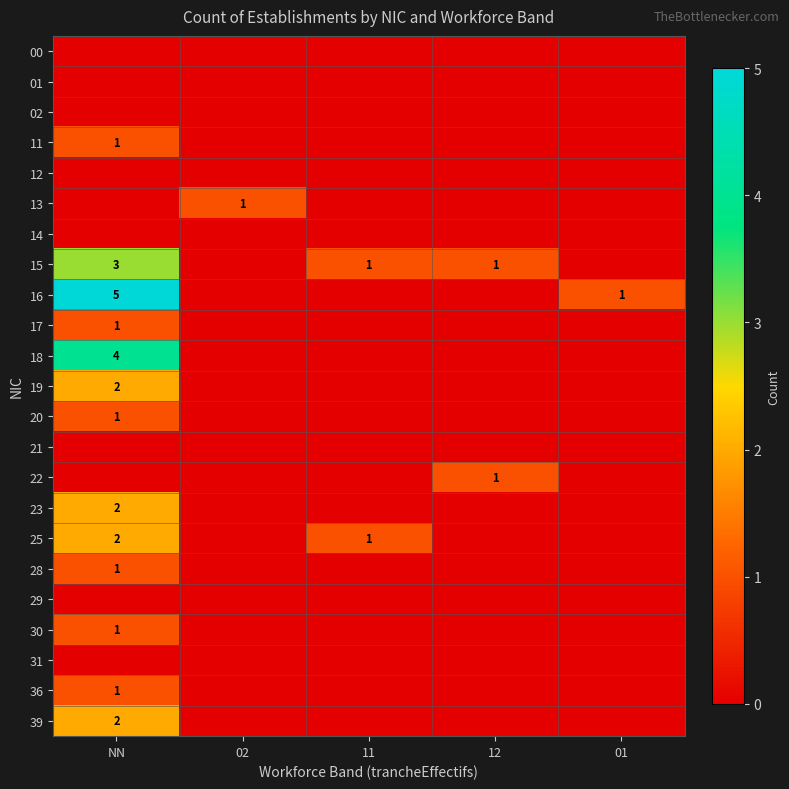

Where is 17 nearest to the value 0?

02